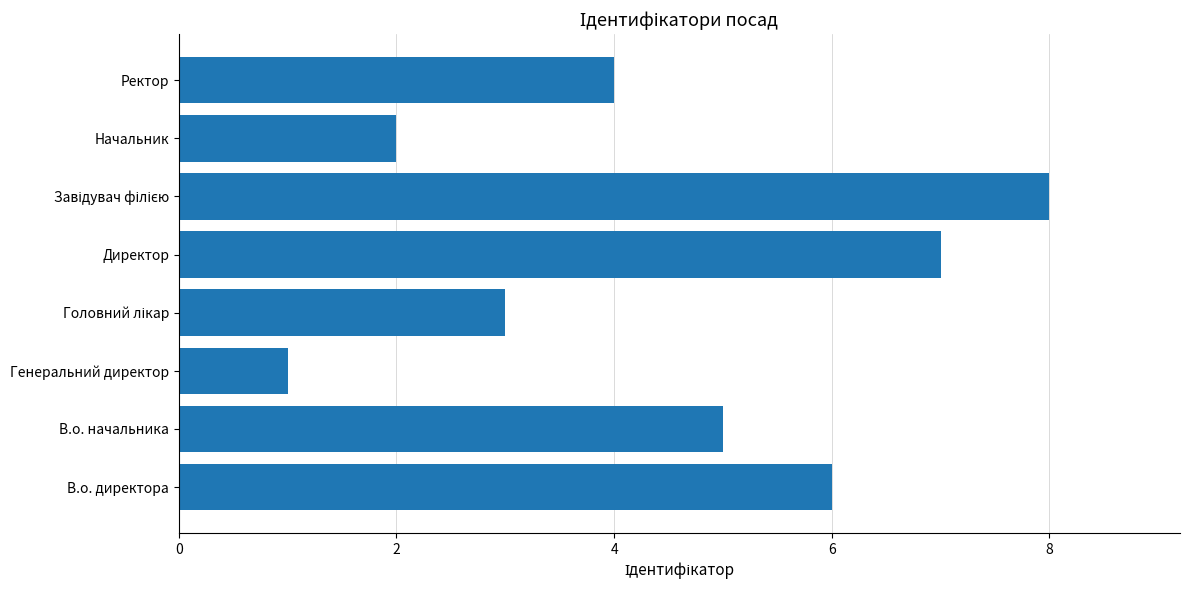

The value at В.о. начальника is 5. True or false?

True